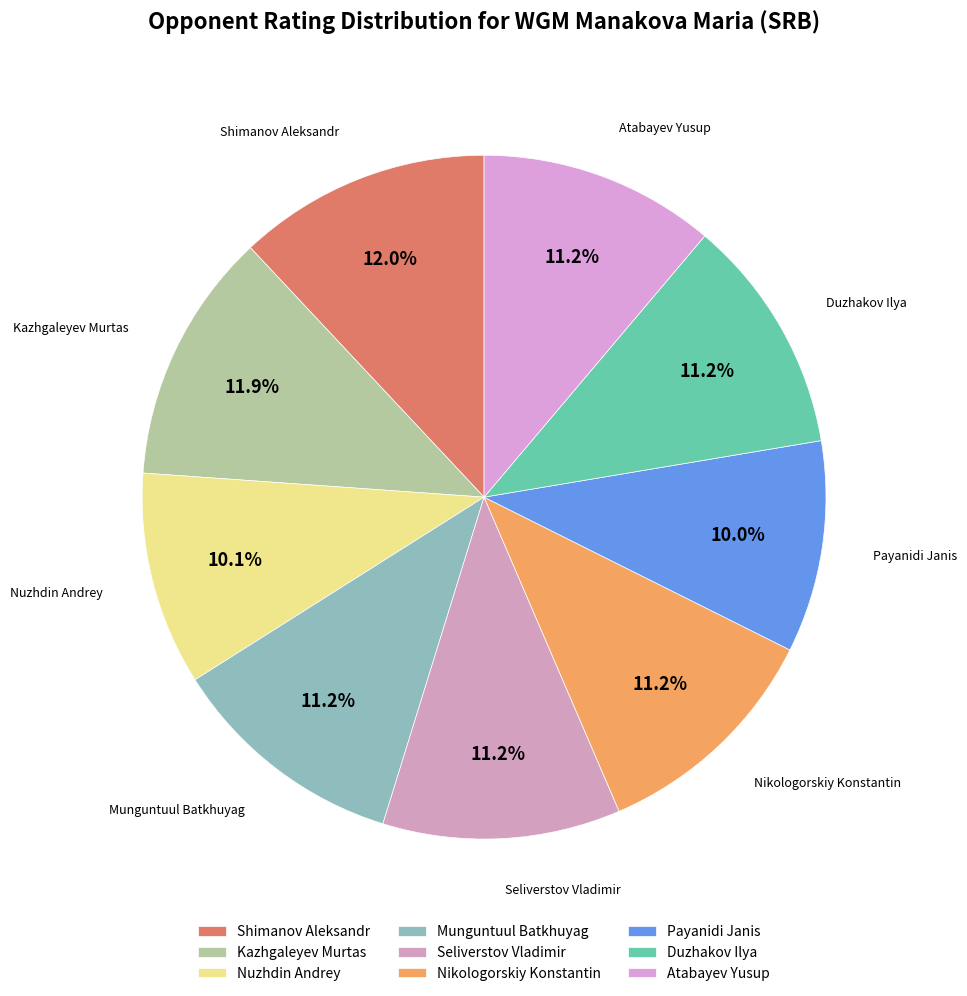

Combined, what portion of the pie is Payanidi Janis and Shimanov Aleksandr?

22.0%